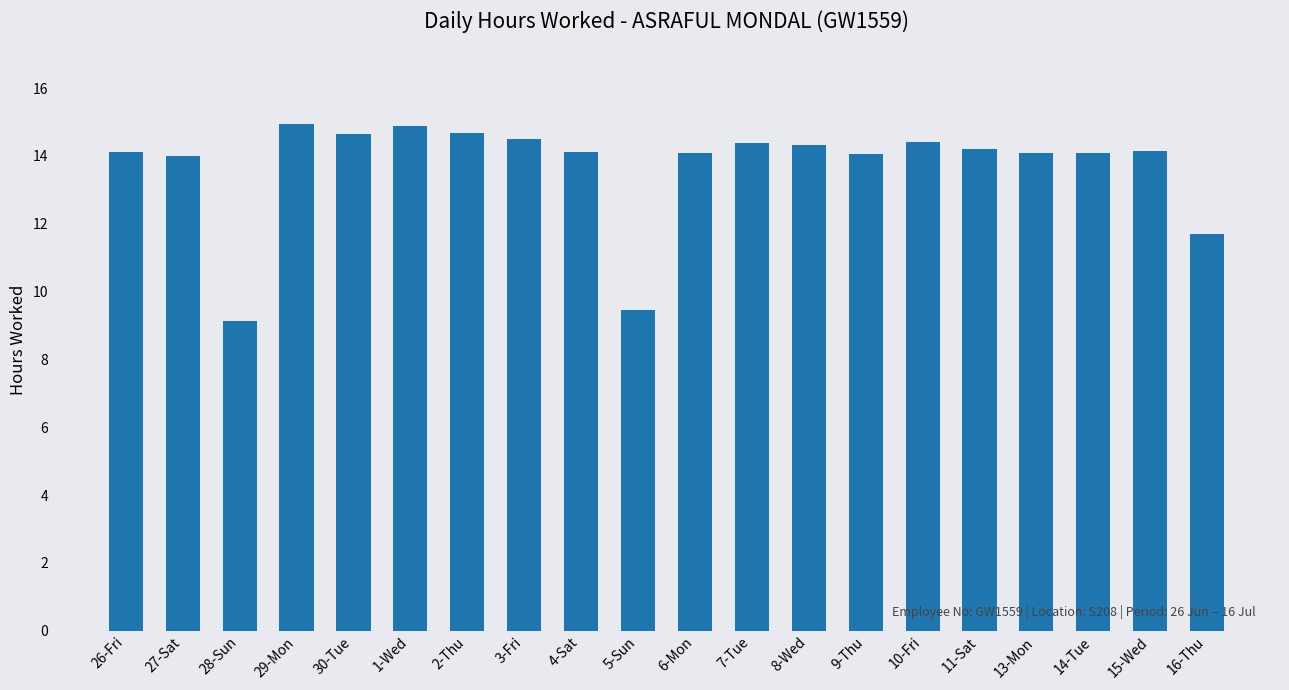

What is the difference between the maximum and minimum values?

5.8